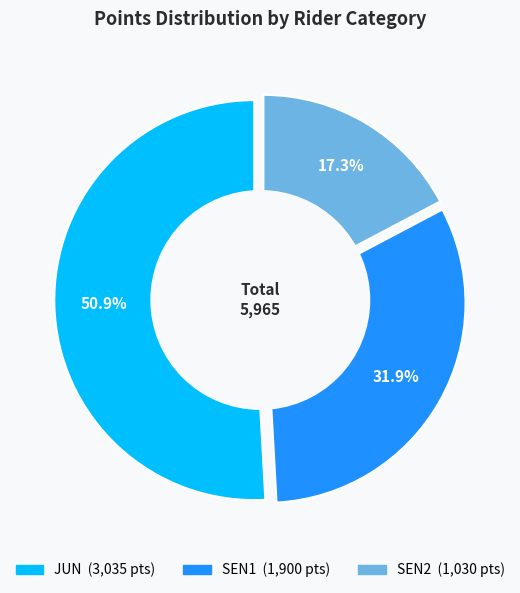

True or false: SEN2 accounts for 22% of the total.

False